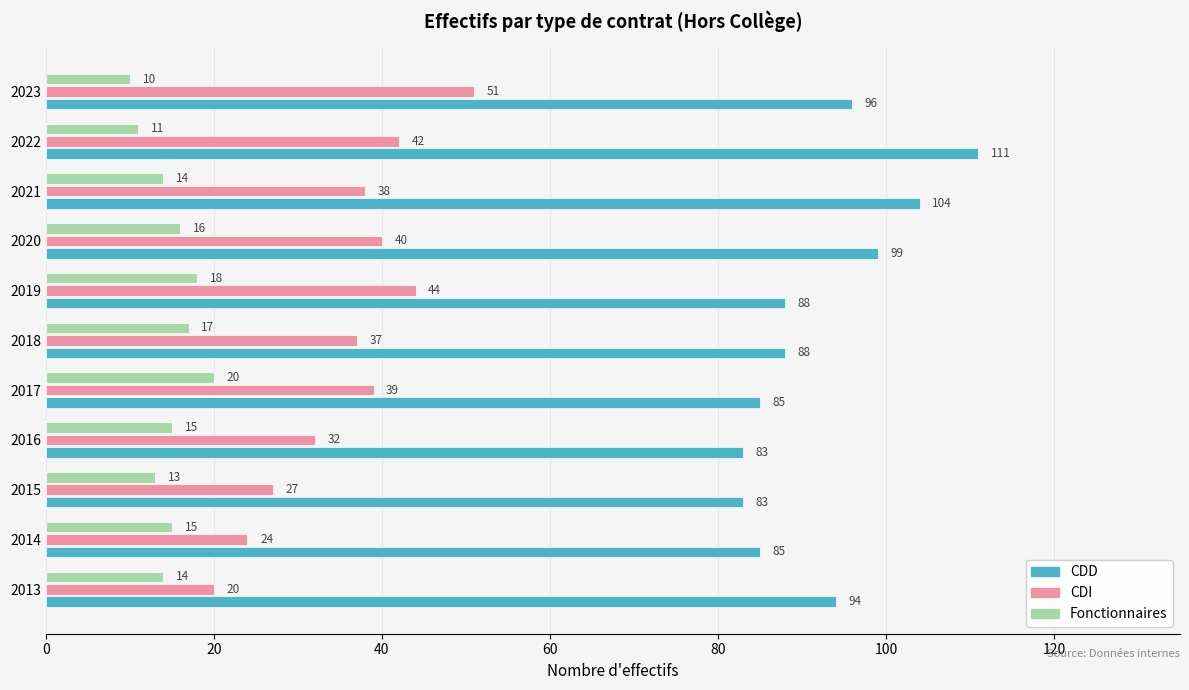

Rank the series by their average value, from lowest to highest.

Fonctionnaires, CDI, CDD